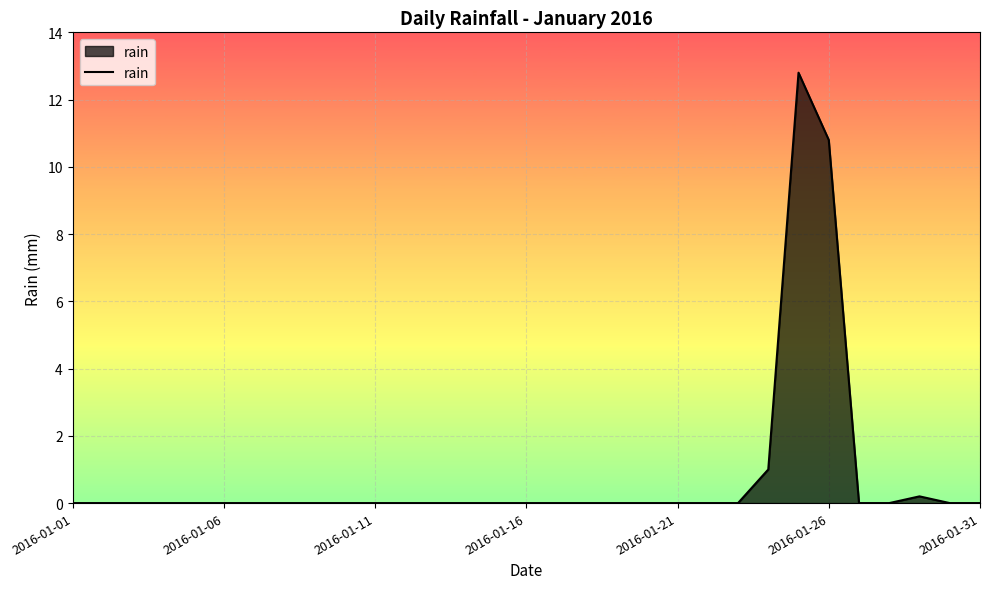

What is the maximum value shown in the chart?

12.8